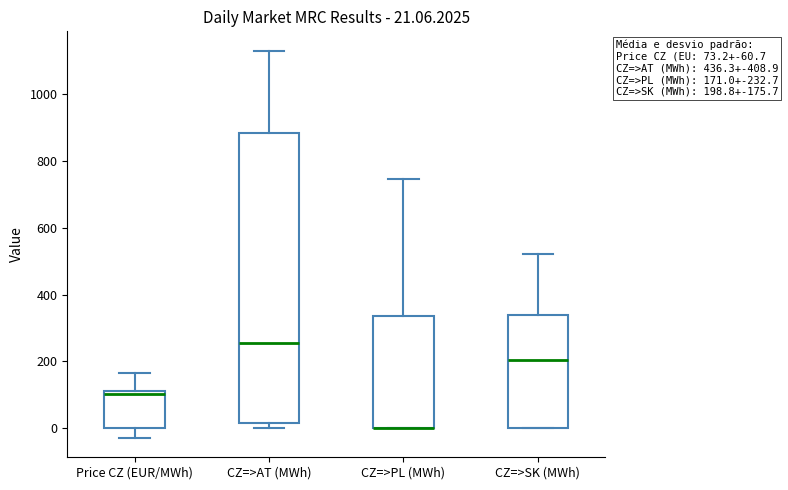

Which box is the tallest, from its lower edge to its upper edge?

CZ=>AT (MWh)